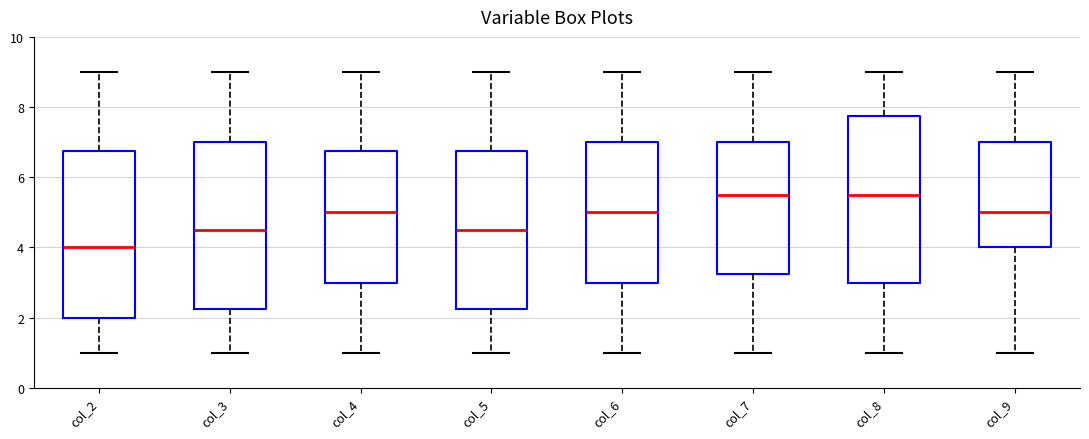

Which box's median line is the lowest?

col_2